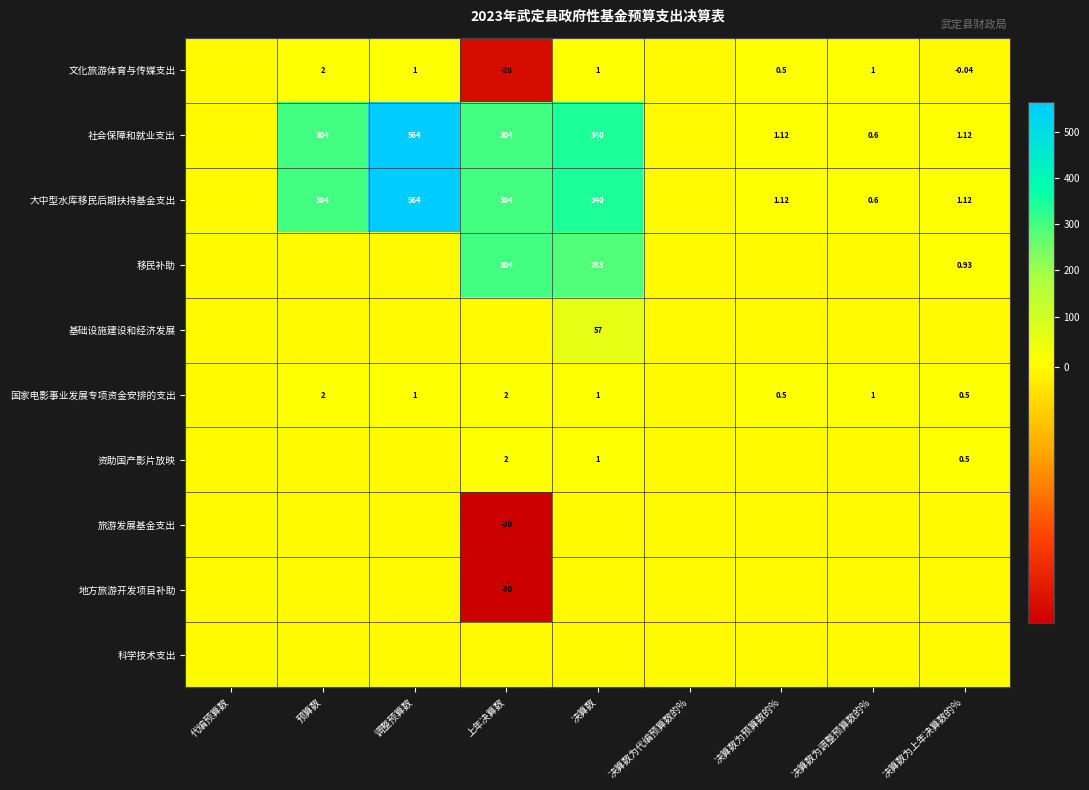

Where does the 大中型水库移民后期扶持基金支出 series first go above 1?

预算数